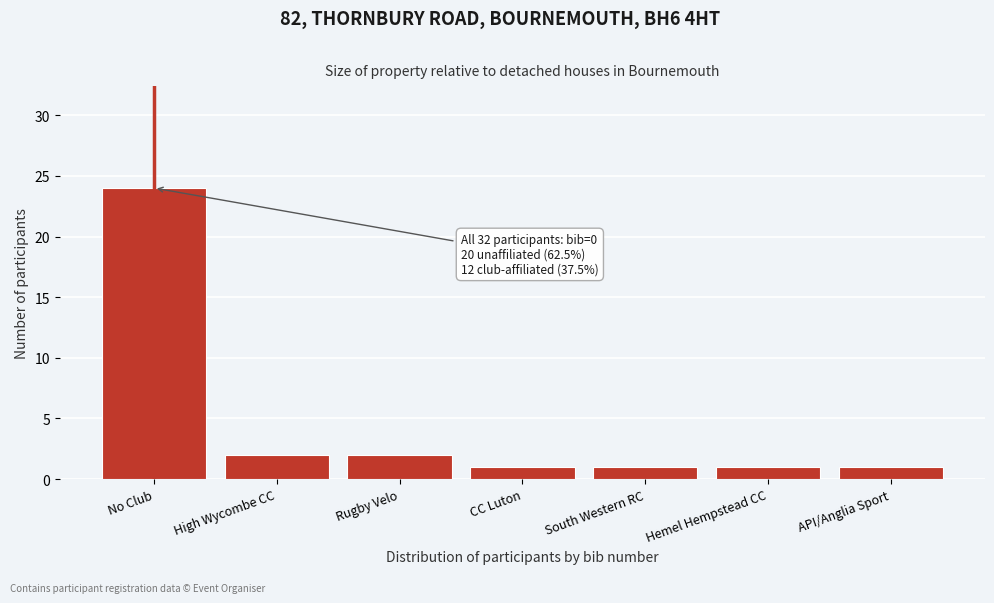

Reading left to right, extract all data points from this chart.

24	2	2	1	1	1	1